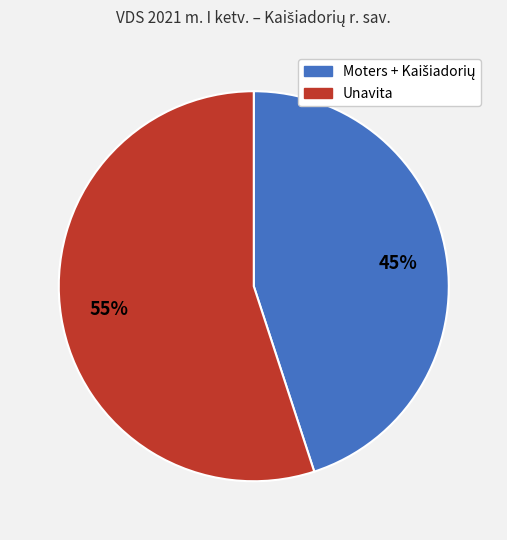

Count the number of slices in the pie.

2